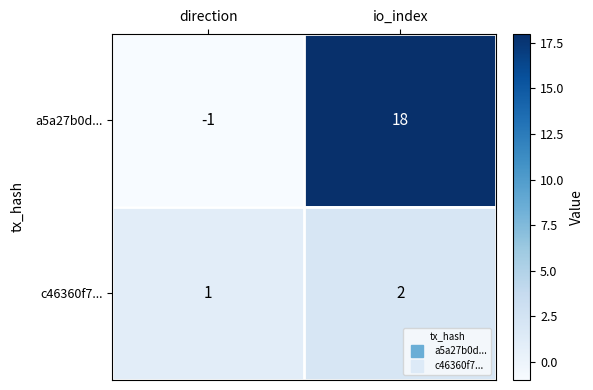

Rank the series at direction from lowest to highest value.

a5a27b0d..., c46360f7...